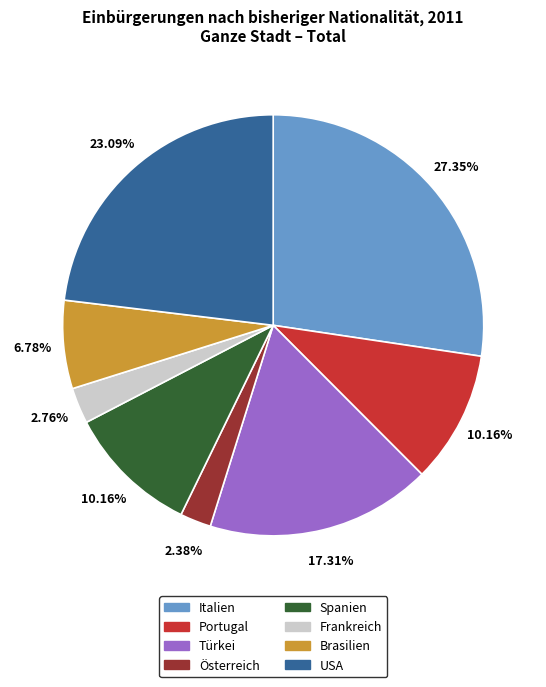

Approximately how many times larger is the value at Brasilien compared to Portugal?

0.7